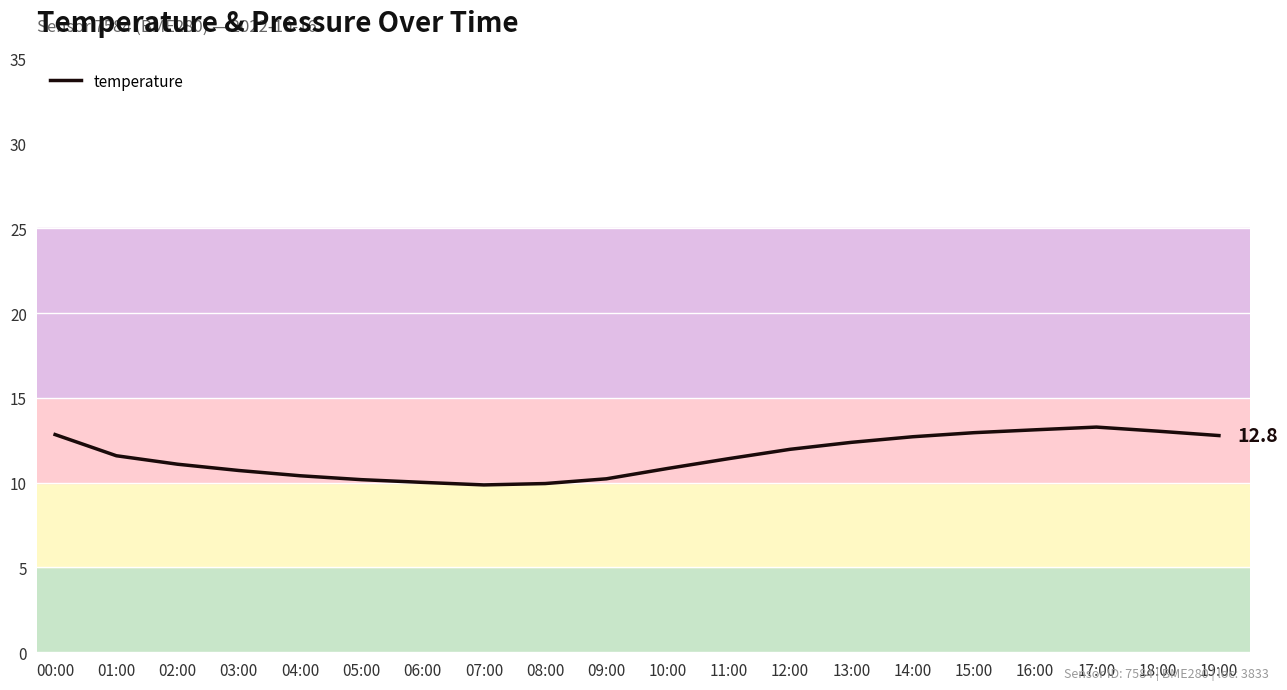

What is the change in value from 13:00 to 18:00?

+0.7